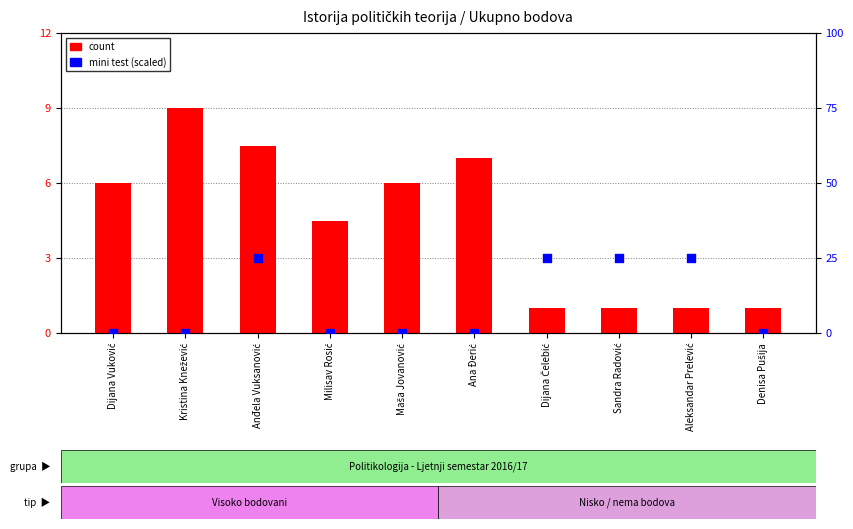

Which series contains the highest Y value?

mini test score (scaled)